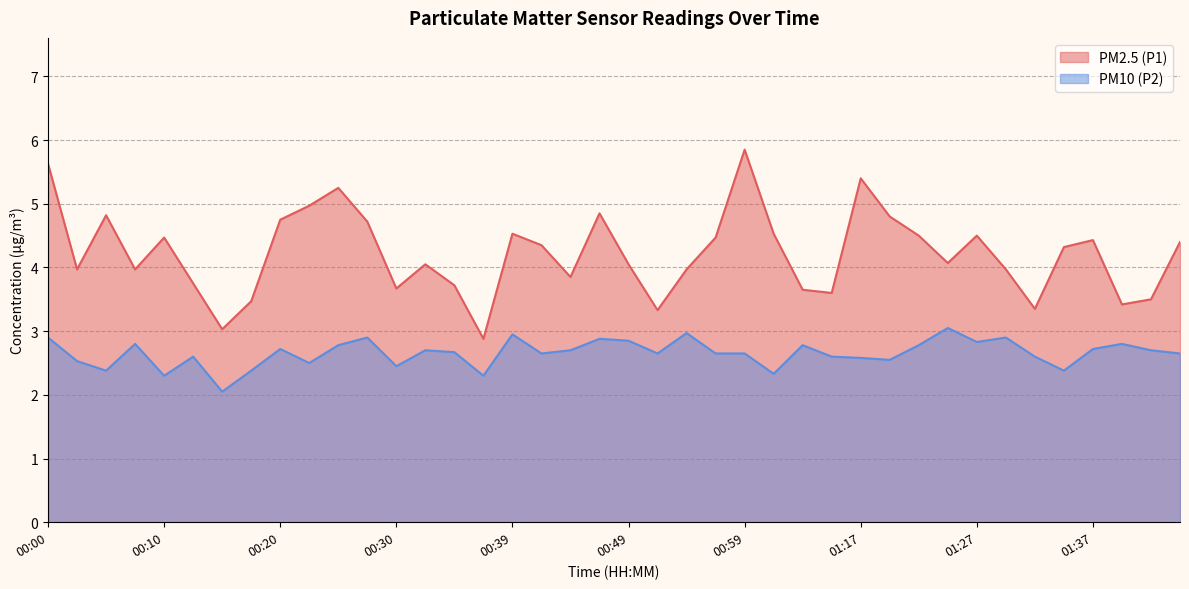

What is the difference between the maximum and minimum values in the PM10 (P2) series?

1.0